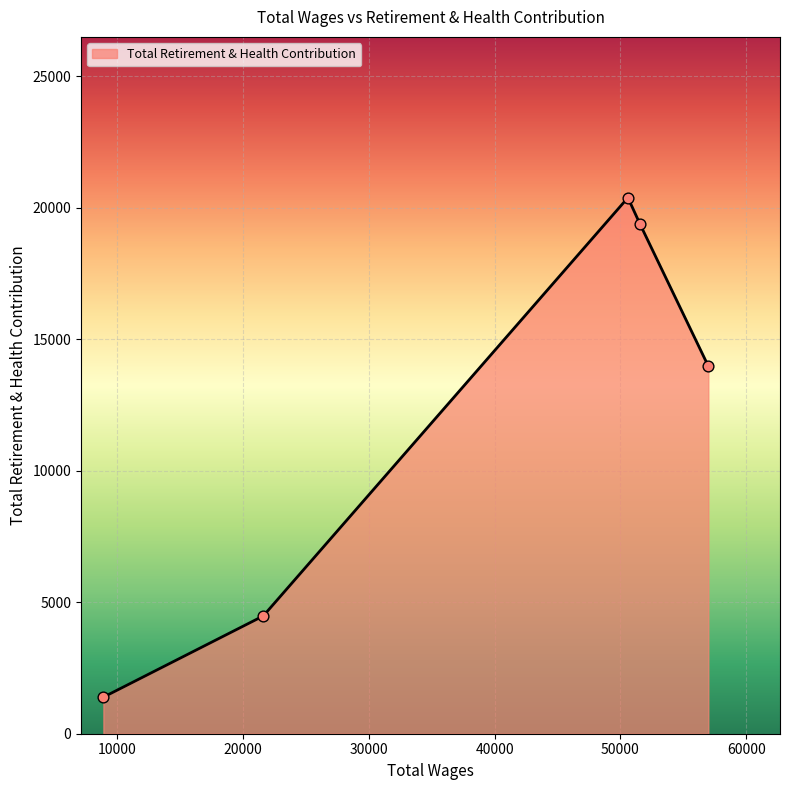

How many interior local peaks (higher than both neighbors) does the data have?

1